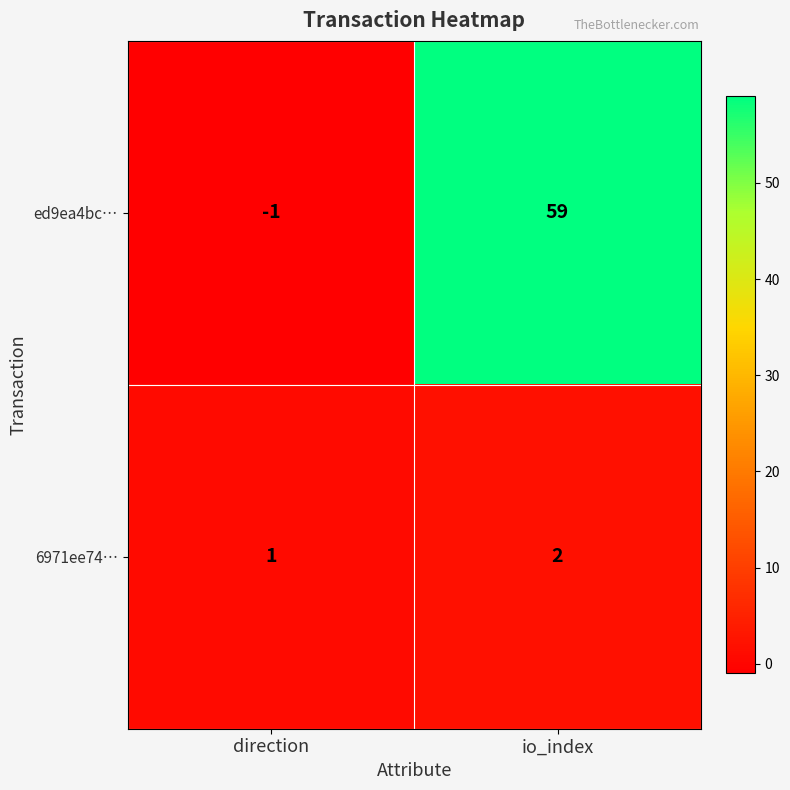

Reading left to right, extract all data points from this chart.

ed9ea4bc…: direction=-1	io_index=59
6971ee74…: direction=1	io_index=2